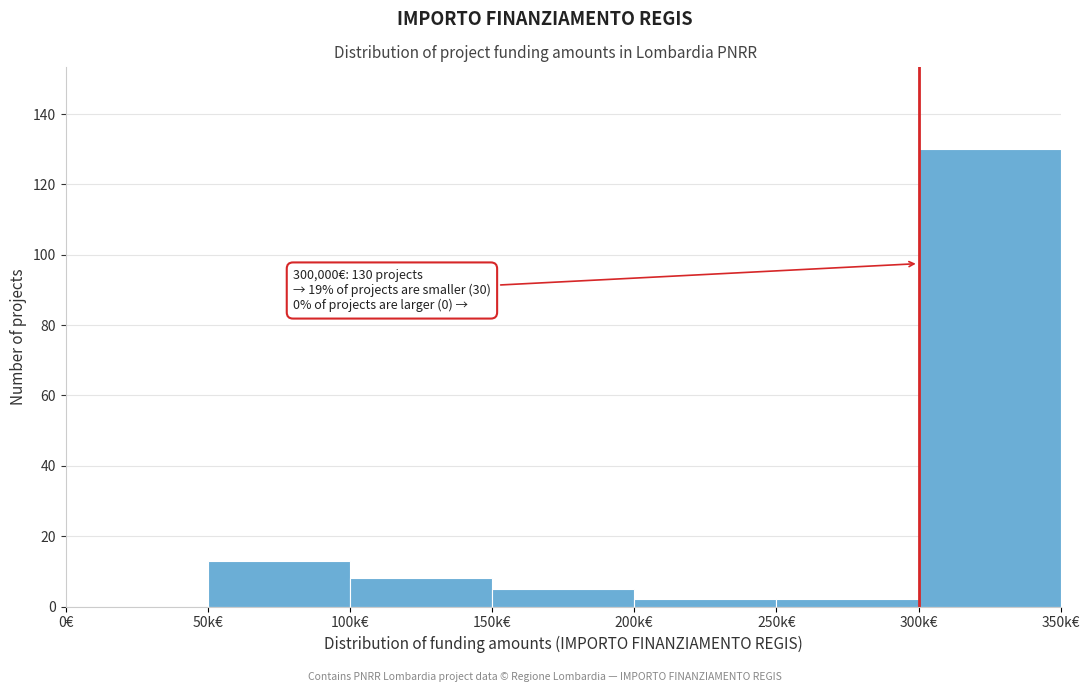

Reading left to right, what are all the values shown in this chart?

0€=0	50k€=13	100k€=8	150k€=5	200k€=2	250k€=2	300k€=130